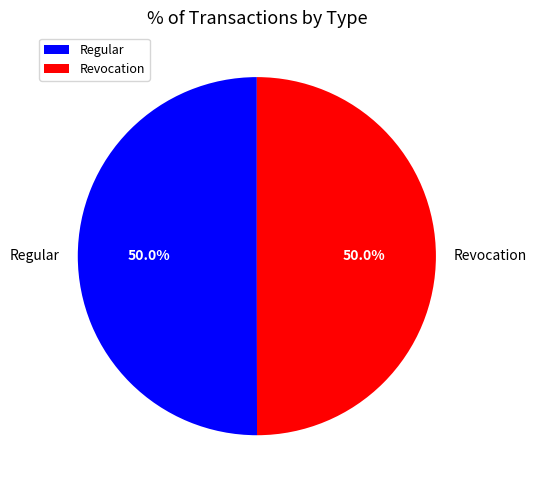

Approximately how many times larger is the value at Regular compared to Revocation?

1.0